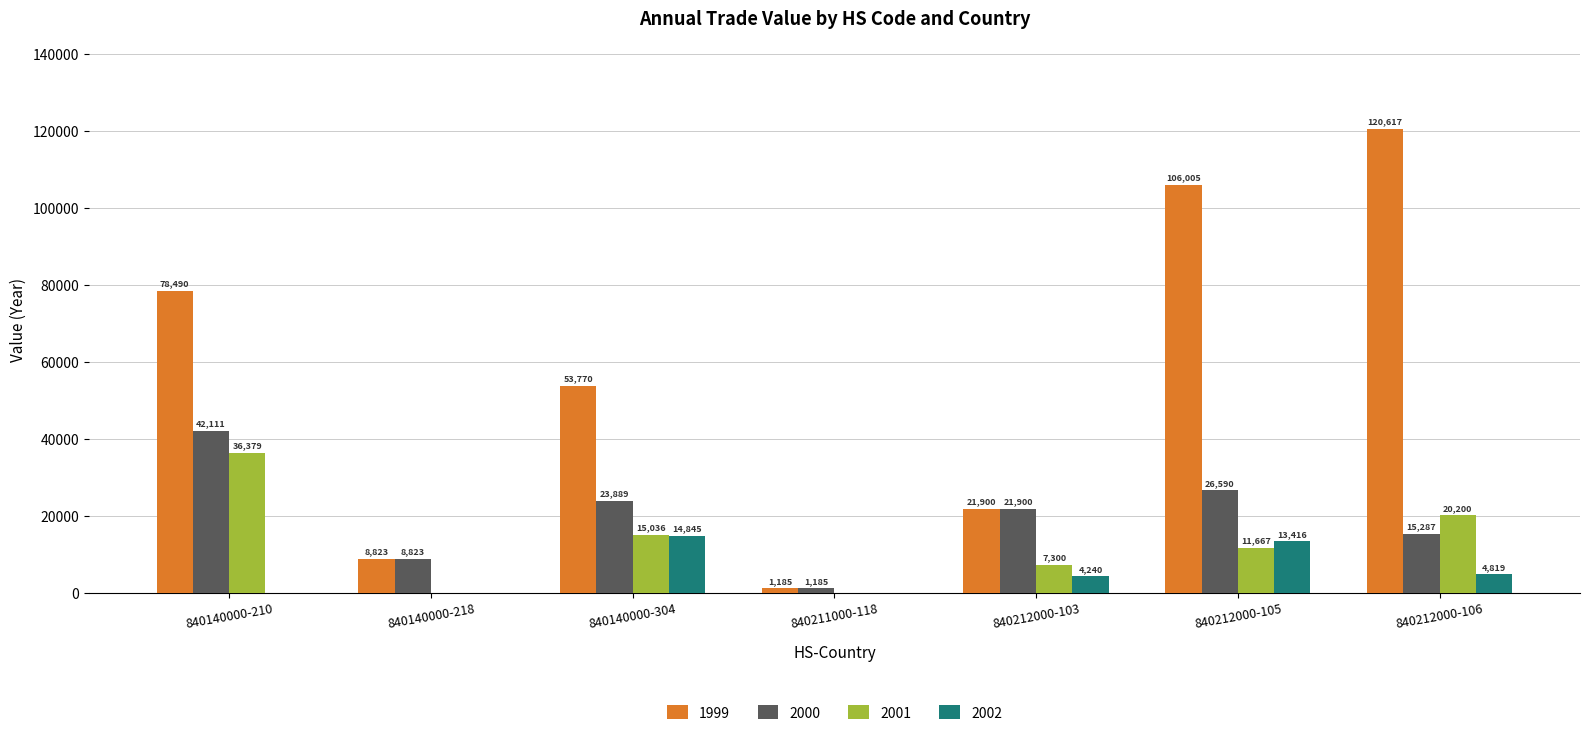

Count the number of categories in the chart.

7